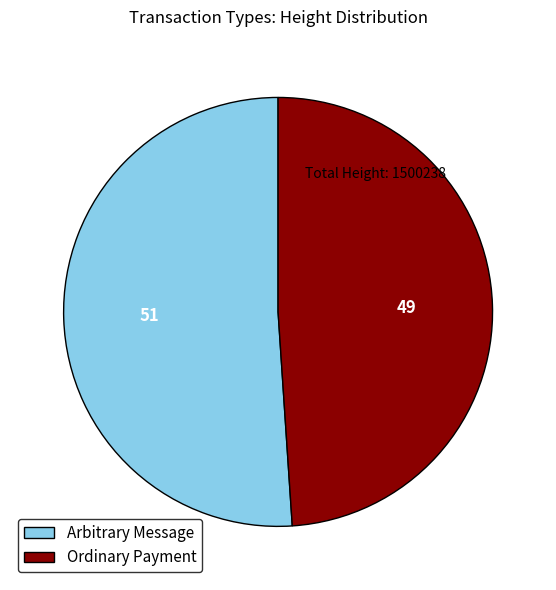

Approximately how many times larger is the value at Ordinary Payment compared to Arbitrary Message?

1.0